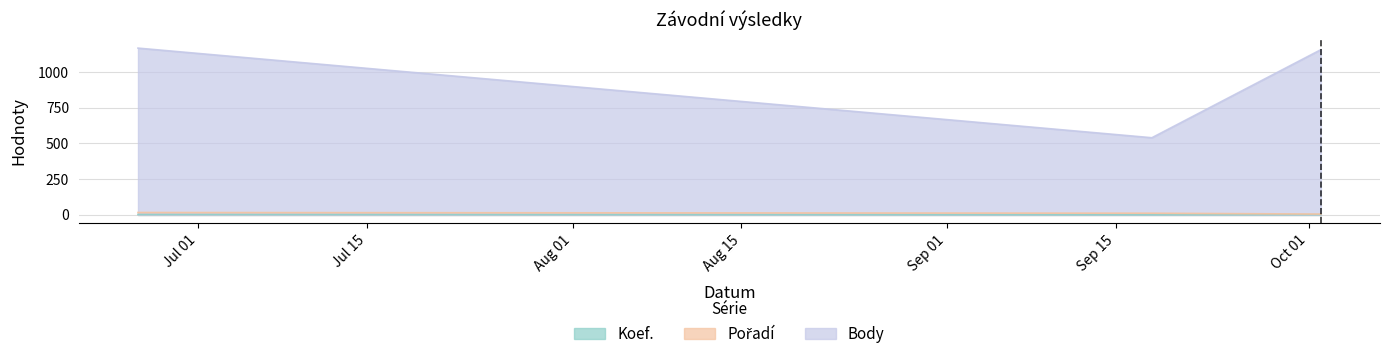

Reading right to left, what are all the values shown in this chart?

Koef.: 2	1	3
Pořadí: 6	12	17
Body: 1156	540	1167